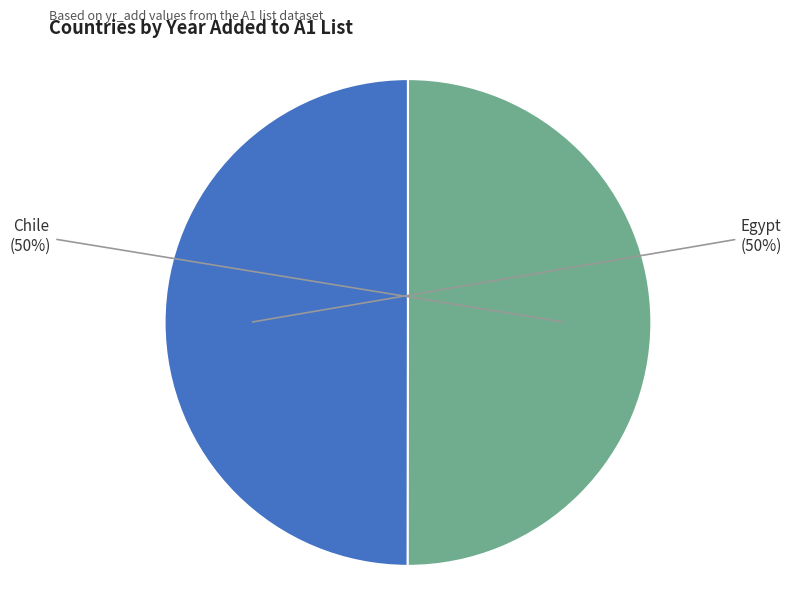

To the nearest percent, what is the average slice percentage?

50%